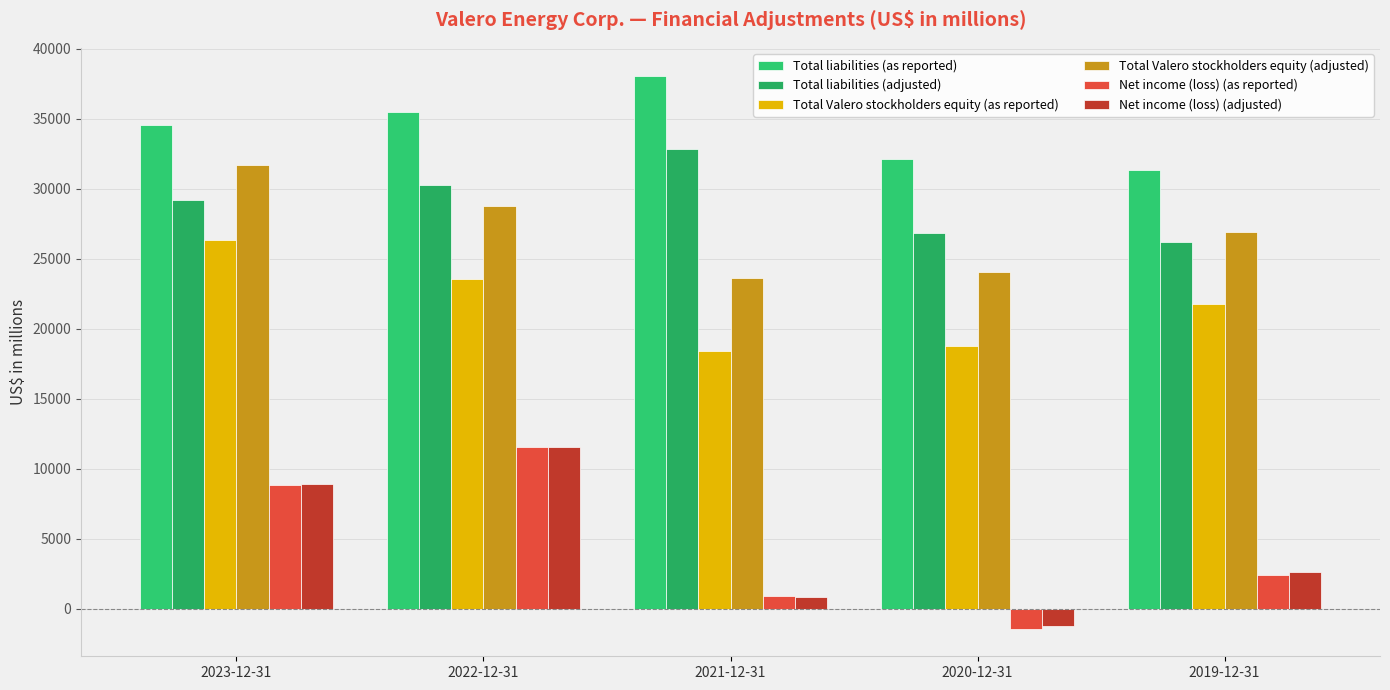

Which series has the largest total across all categories?

Total liabilities (as reported)